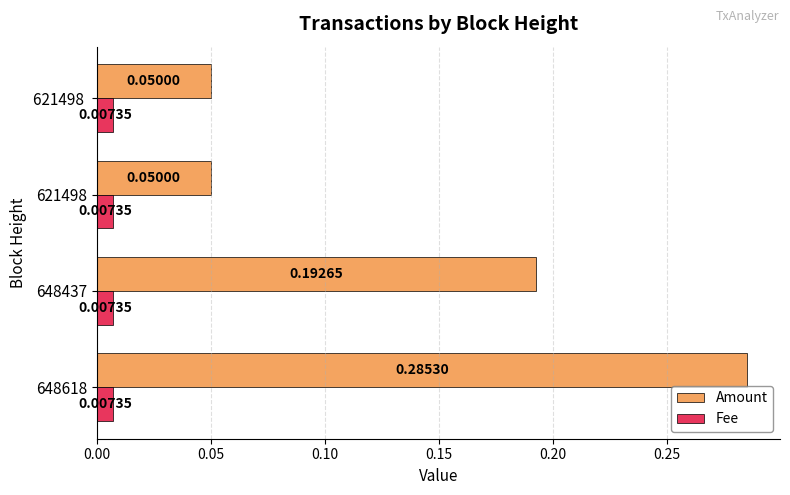

Which series has the widest spread of values?

Amount